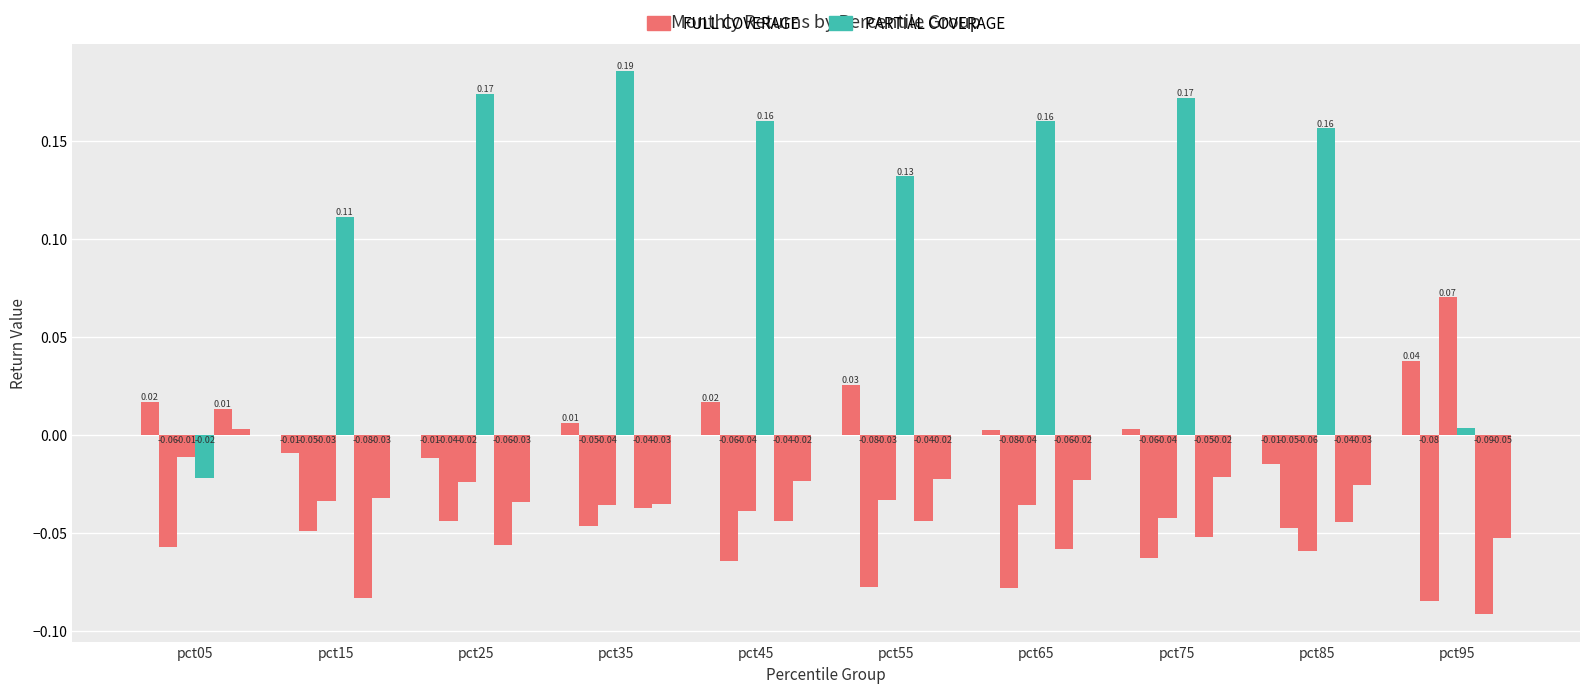

How many bars are there in total?

60